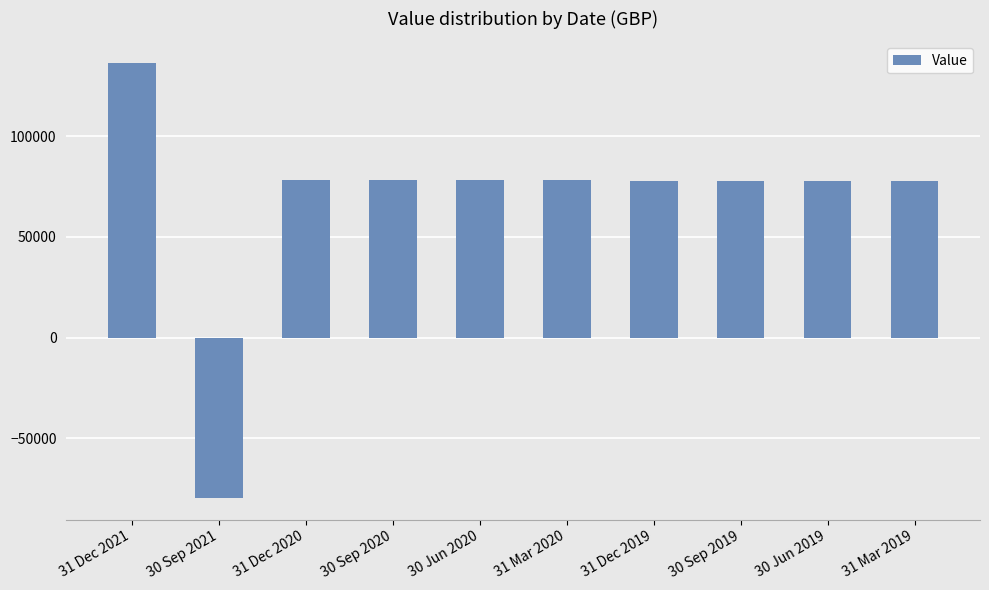

How many negative values are there?

1